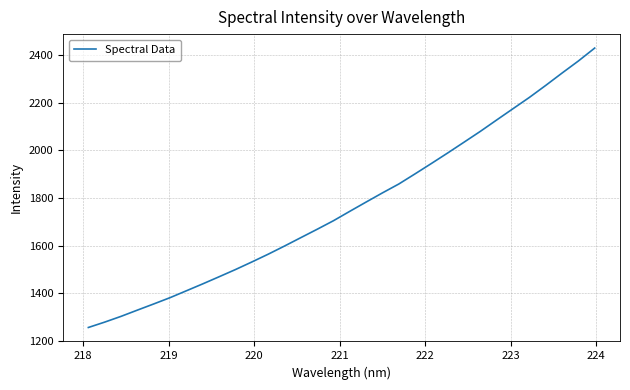

How many lines are shown in the chart?

1